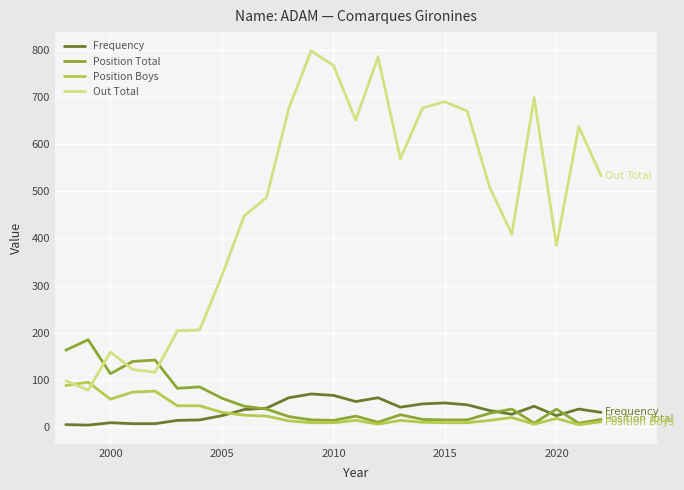

Which series has the largest total across all categories?

Out Total